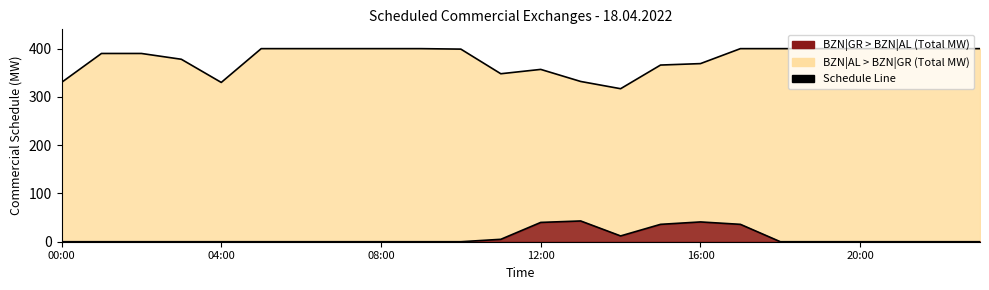

Is it true that BZN|AL > BZN|GR (Total MW) equals 390 at 02:00 - 03:00?

True